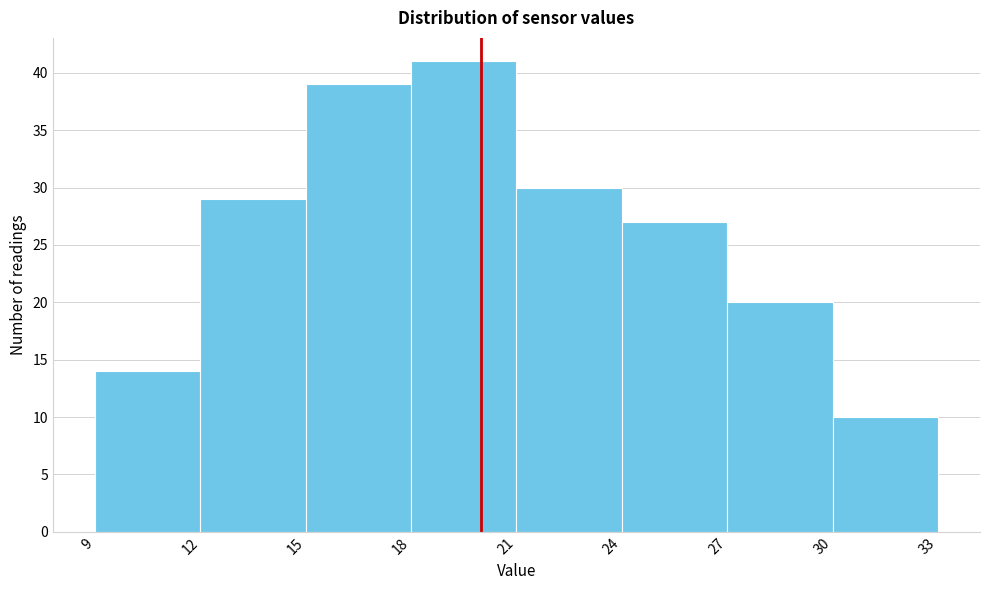

Reading left to right, list every bar in this chart as the range it spans on the x-axis followed by its height. The values are not printed on the chart, so give them approximately, as read against the axis.

9 to 12: 14
12 to 15: 29
15 to 18: 39
18 to 21: 41
21 to 24: 30
24 to 27: 27
27 to 30: 20
30 to 33: 10